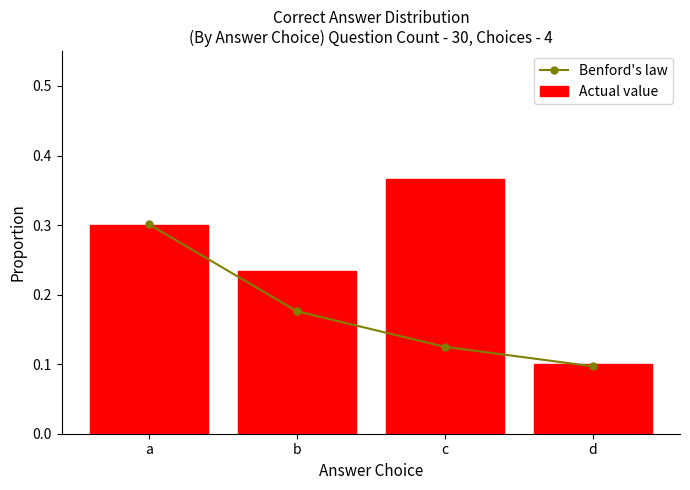

What is the value of the Actual value bar at the 4th from the left?

0.1